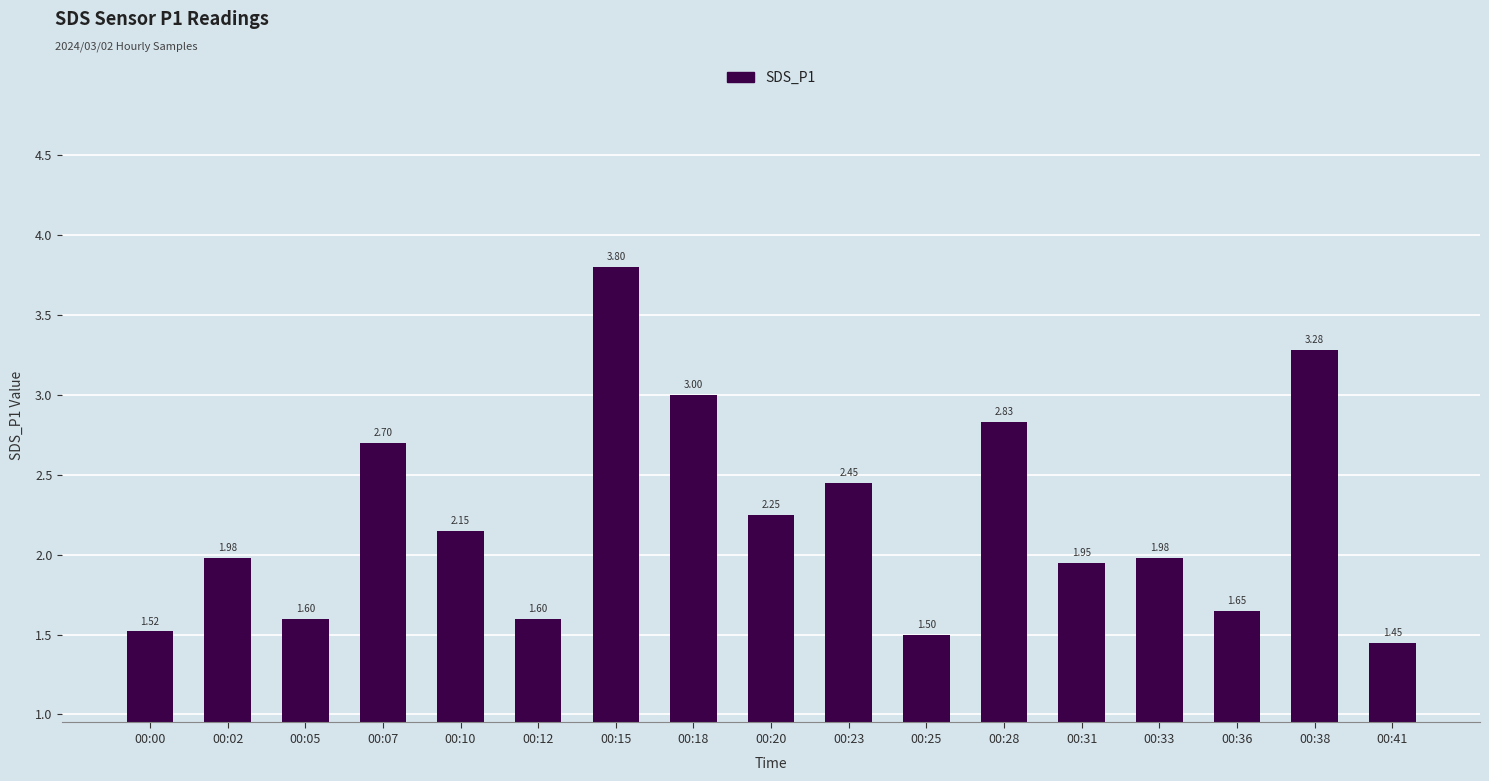

What is the difference between the maximum and second lowest values?

2.3